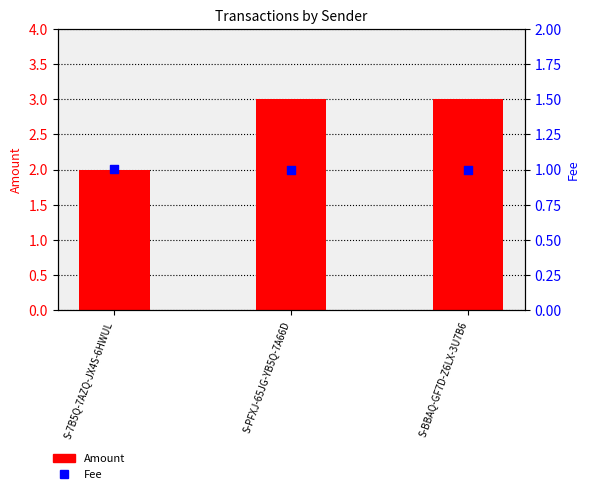

Which series contains the highest Y value?

Amount